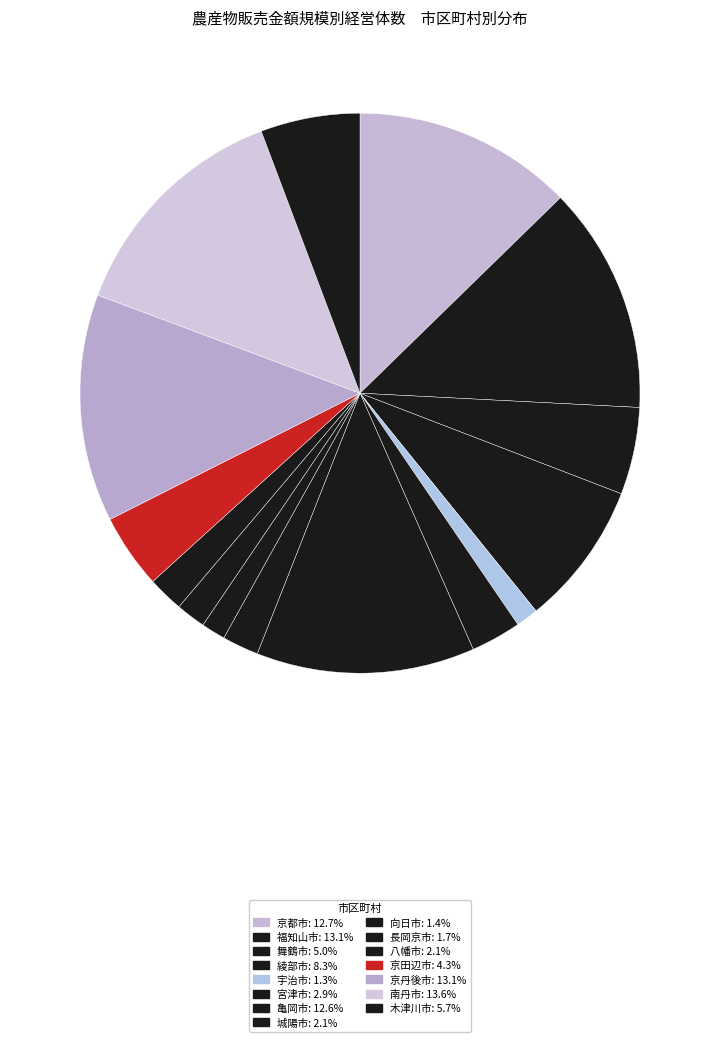

To the nearest percent, what portion does 亀岡市 represent?

13%